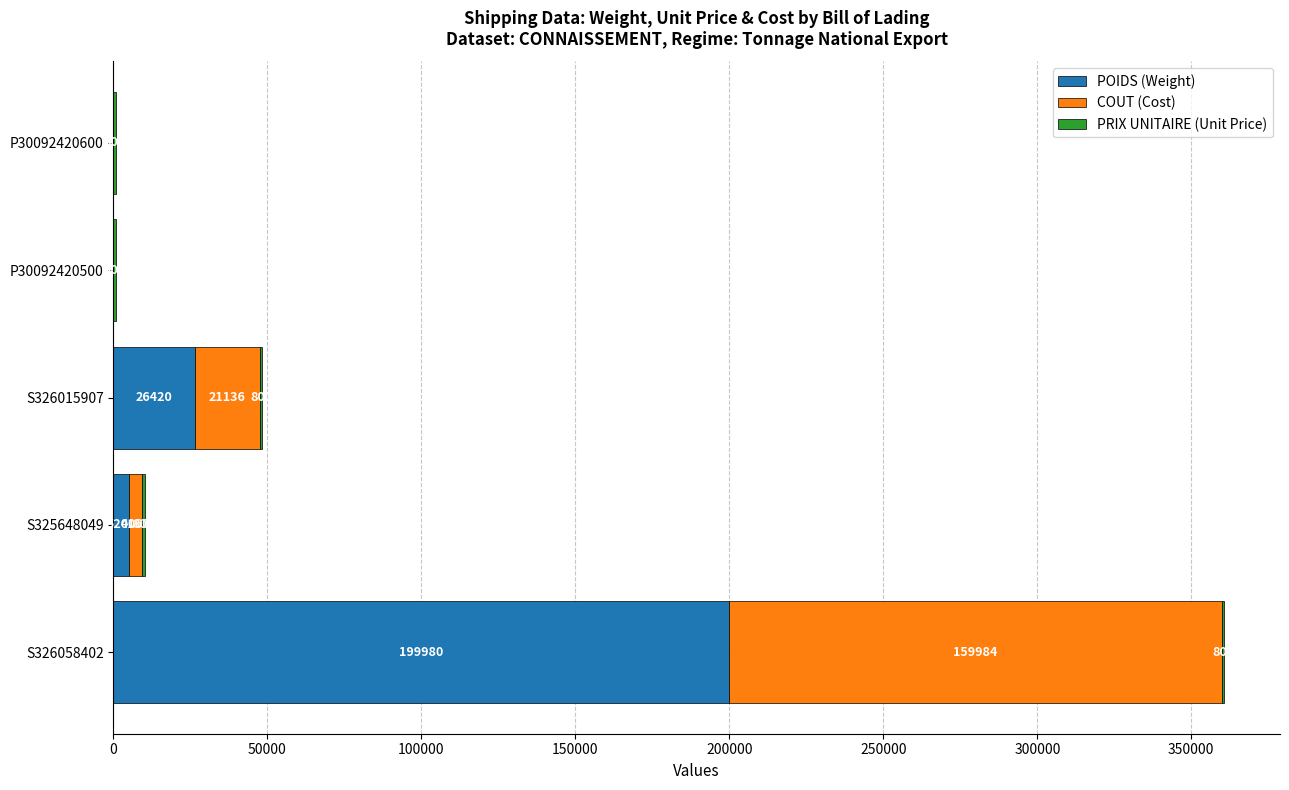

What is the total value across all series at P30092420600?

800